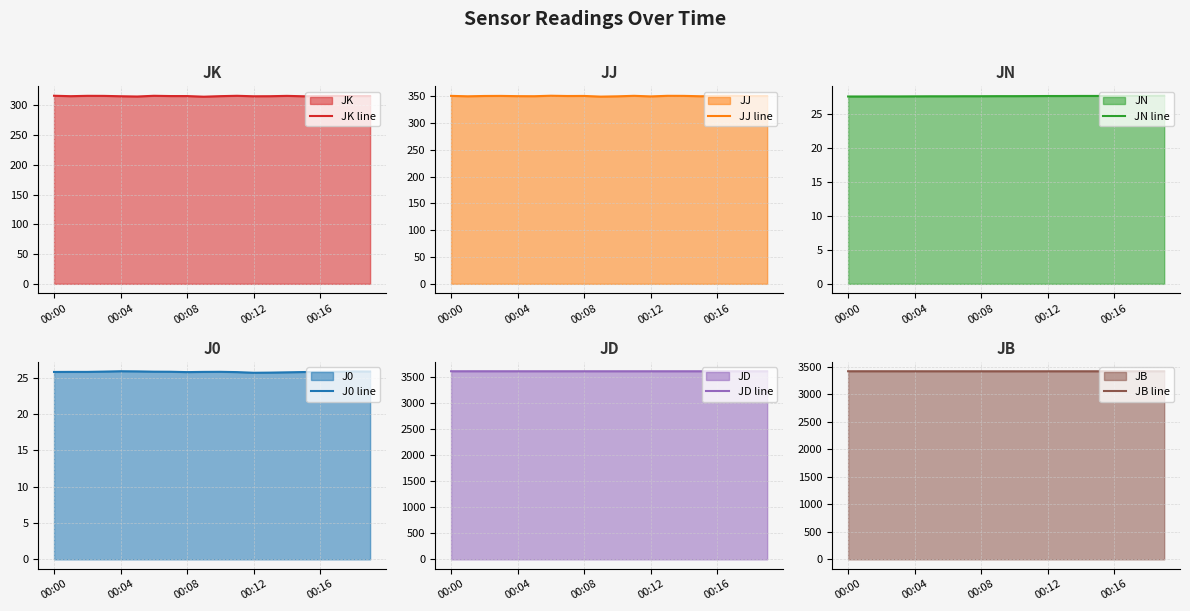

The value of JD line at 00:12 is 1027.2. True or false?

False